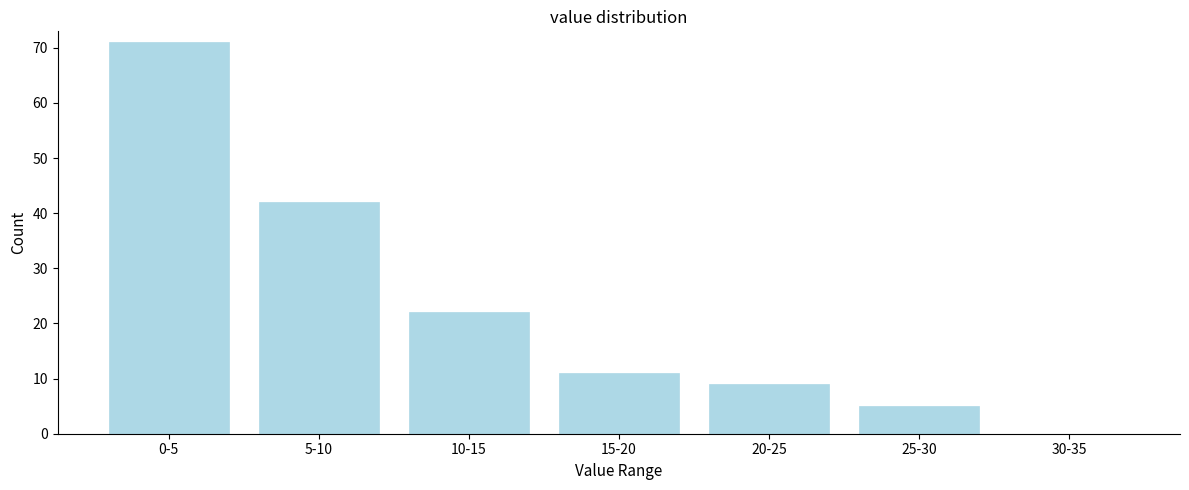

Reading left to right, what are all the values shown in this chart?

0-5=71	5-10=42	10-15=22	15-20=11	20-25=9	25-30=5	30-35=0